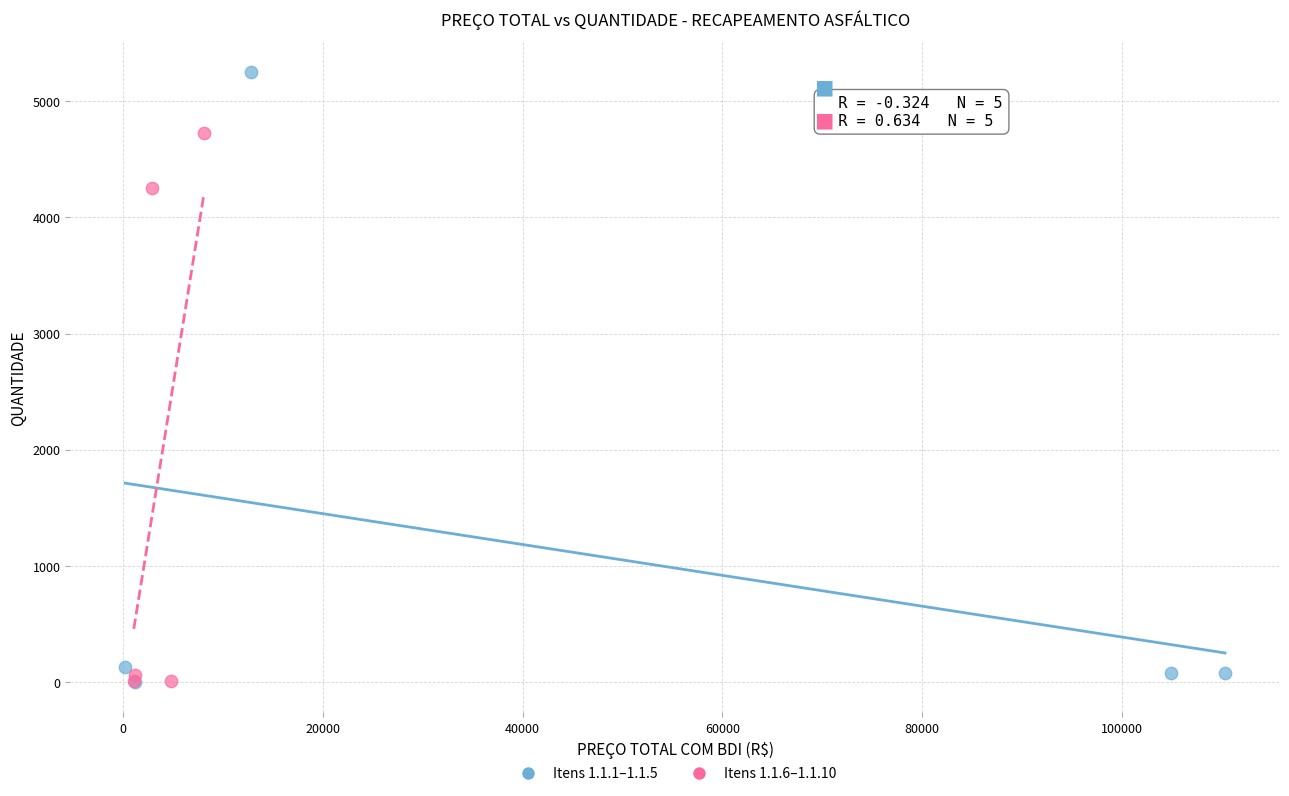

Which series contains the highest Y value?

Itens 1.1.1–1.1.5